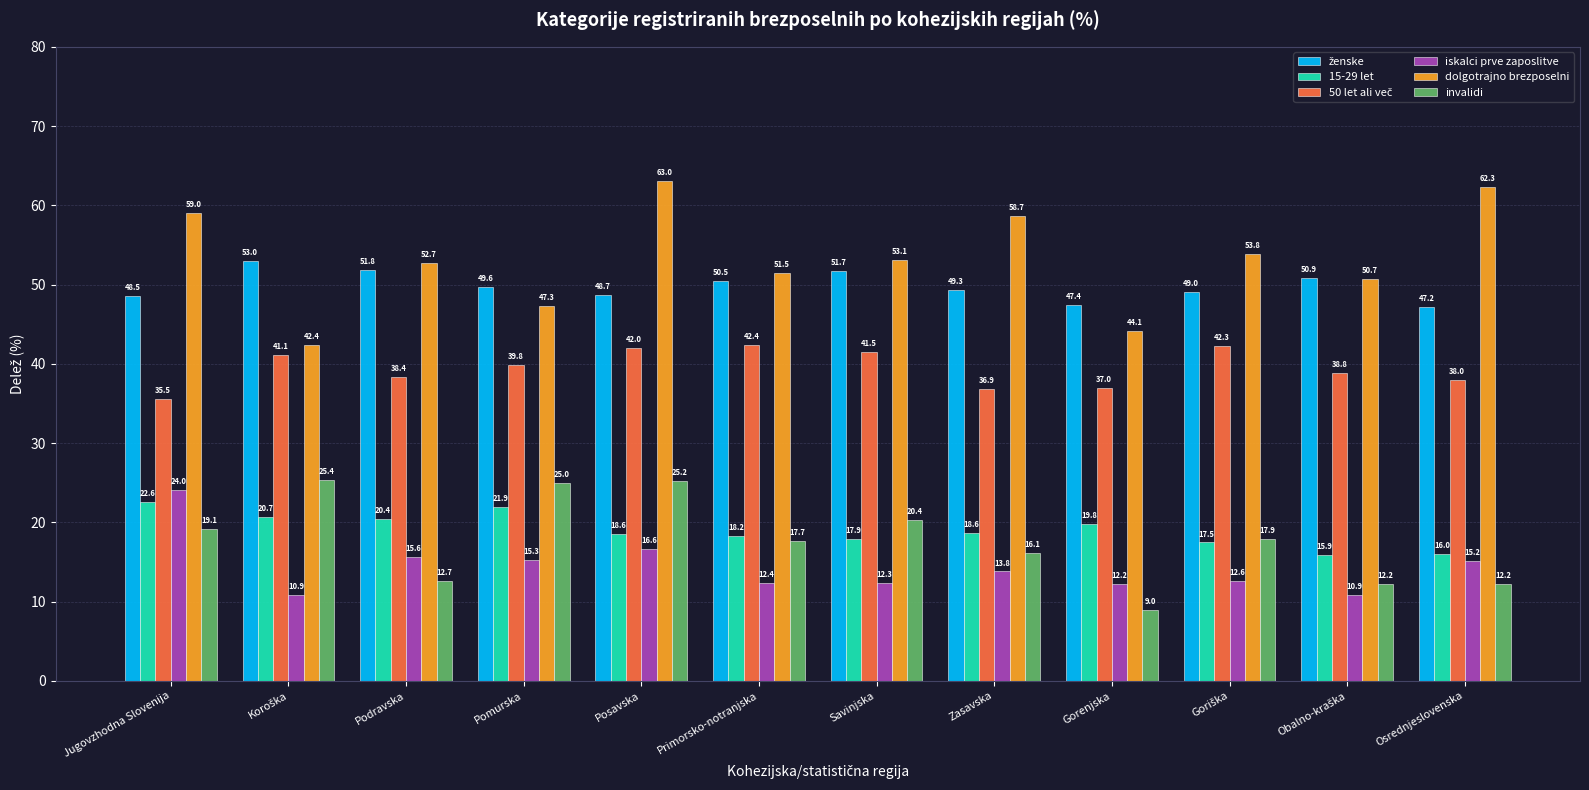

At which category does the chart reach its peak across all series?

Posavska